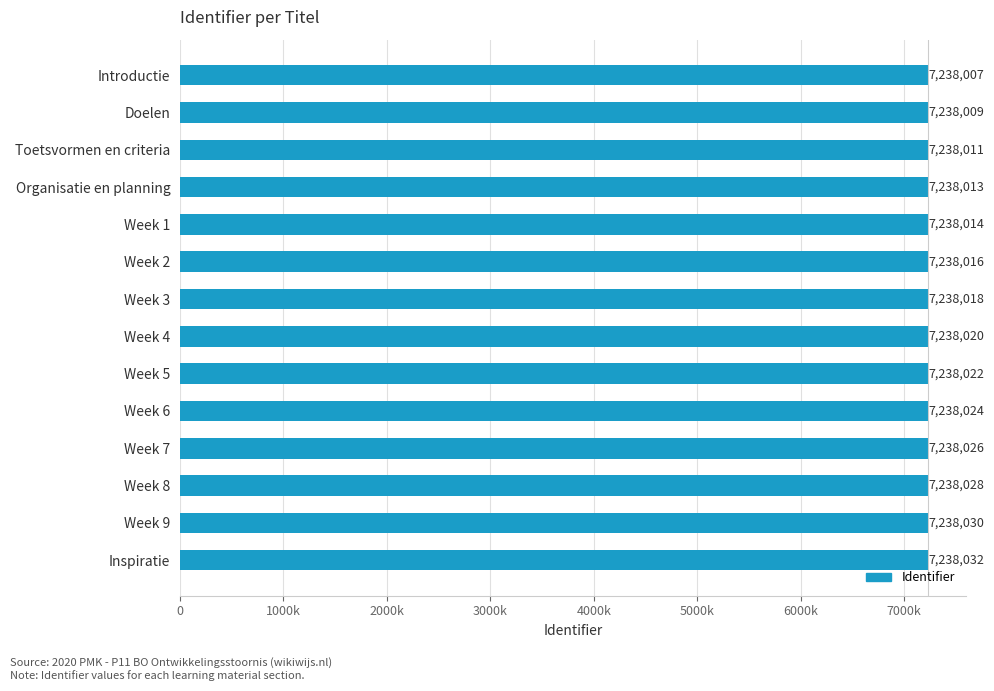

Are the bars horizontal?

Yes